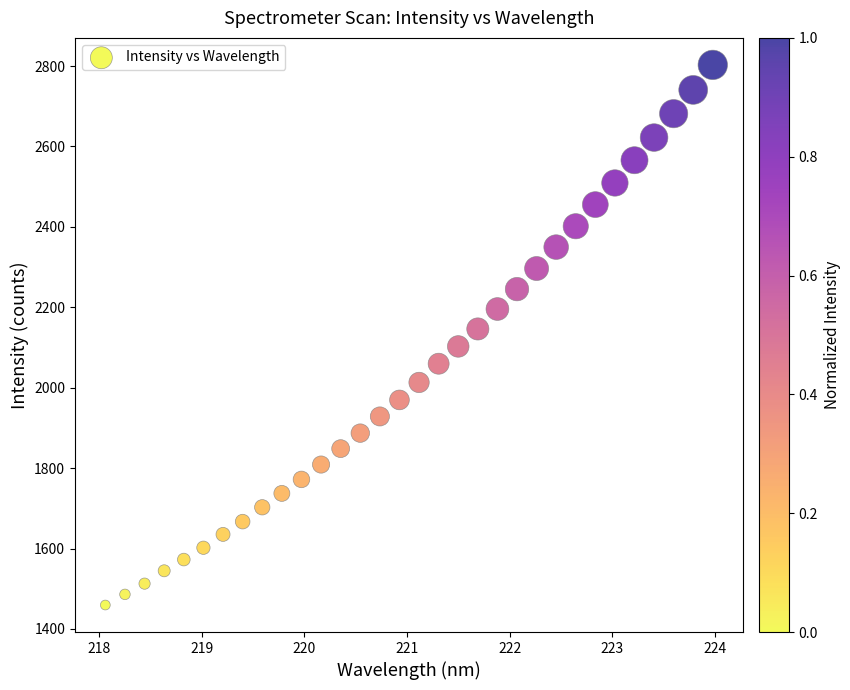

What is the range of X values (max minus min)?

5.9